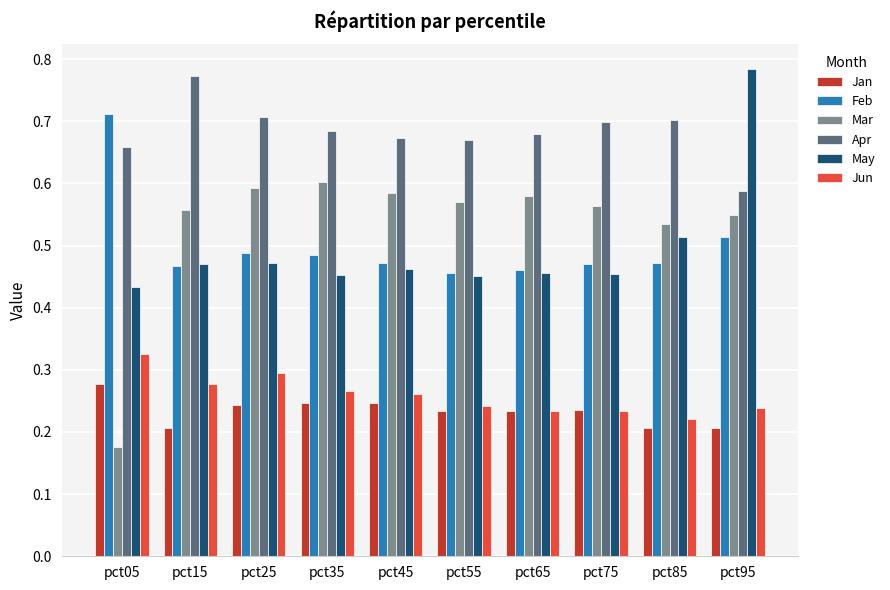

What is the sum of the May values at pct95 and pct05?

1.2